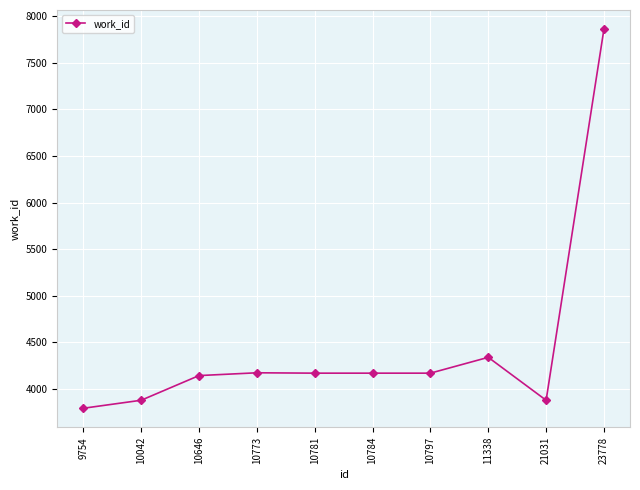

Is it true that the value at 10797 is 4167?

True